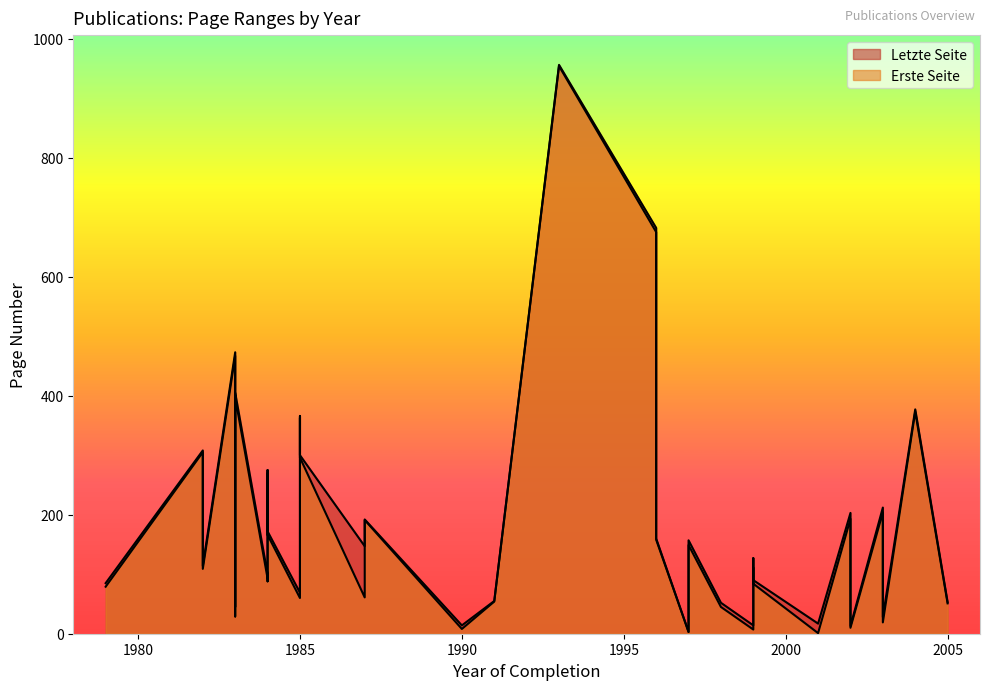

At which category does the chart reach its minimum across all series?

2001